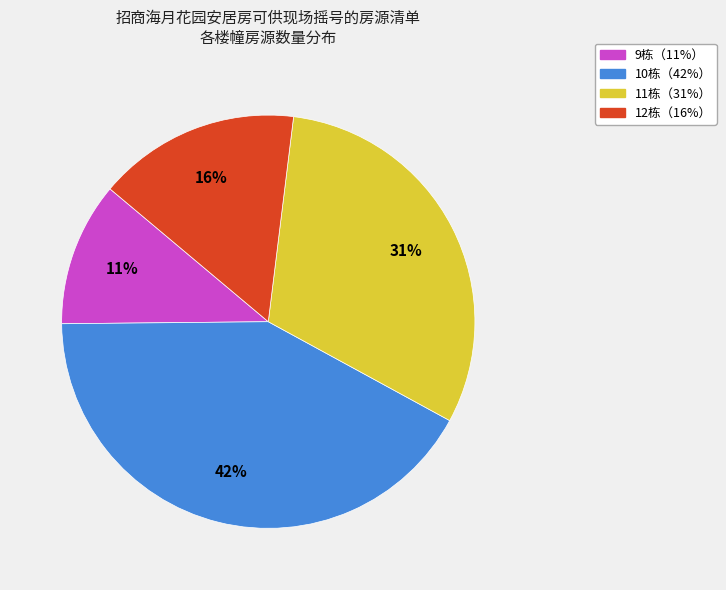

To the nearest percent, what is the average slice percentage?

25%